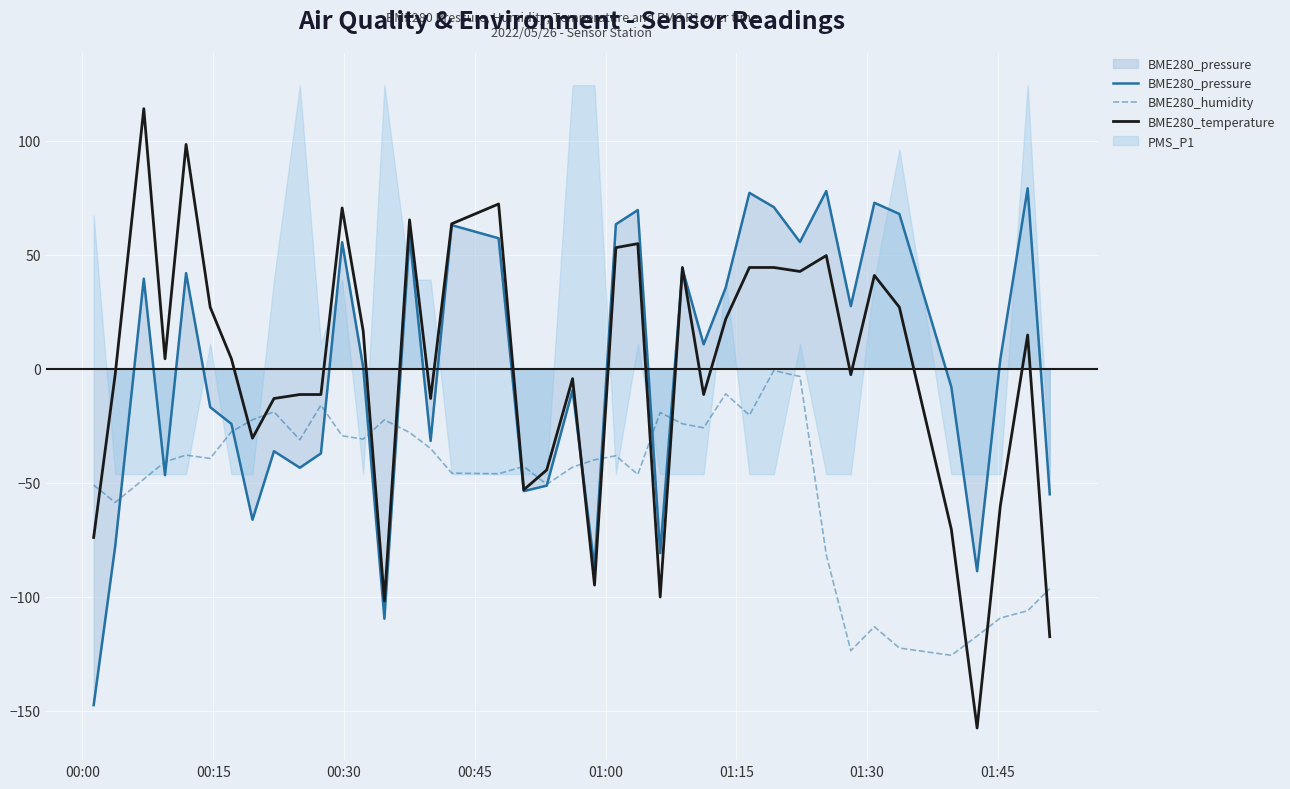

True or false: BME280_temperature and BME280_humidity intersect in this chart.

True